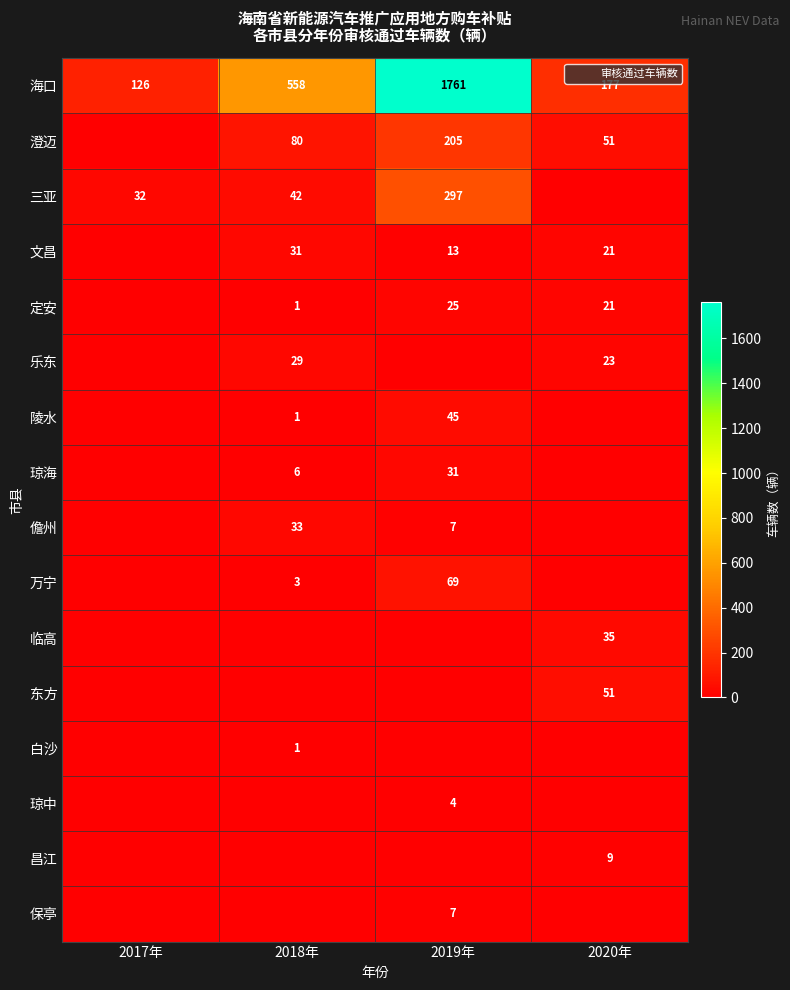

What is the difference between the maximum and minimum values in the 文昌 series?

31